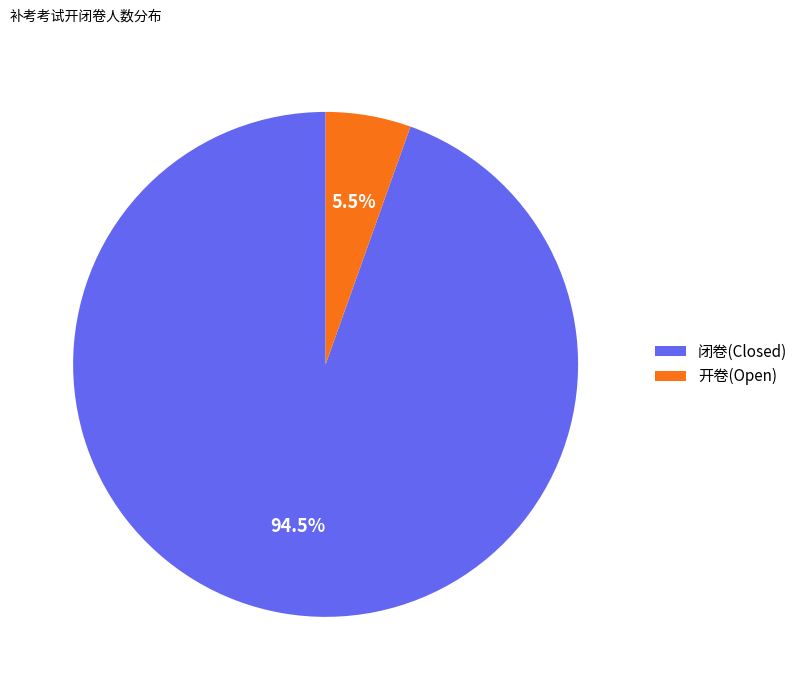

How many segments does this pie chart have?

2